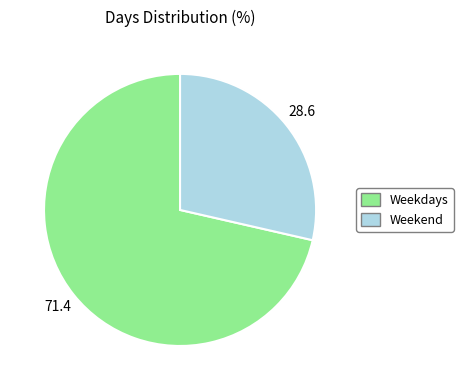

Combined, do Weekend and Weekdays account for over 50%?

Yes